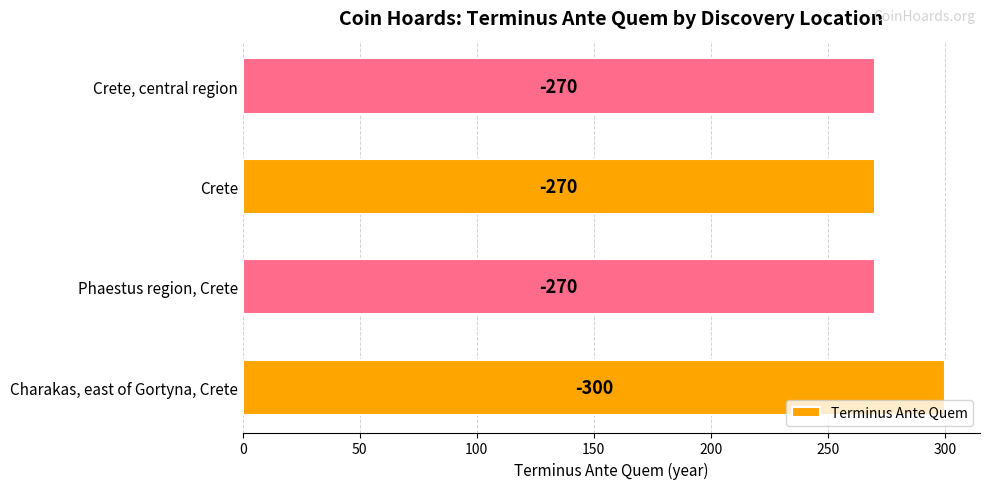

Are the bars horizontal?

Yes